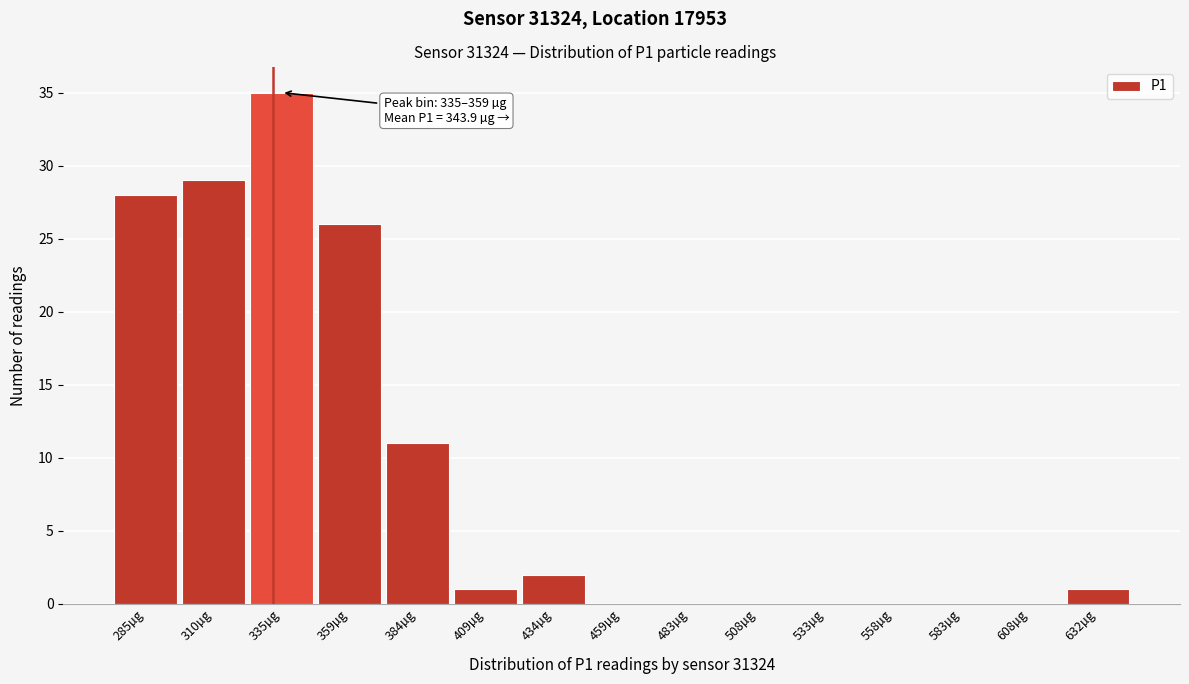

Reading right to left, what are all the values shown in this chart?

632µg=1	608µg=0	583µg=0	558µg=0	533µg=0	508µg=0	483µg=0	459µg=0	434µg=2	409µg=1	384µg=11	359µg=26	335µg=35	310µg=29	285µg=28